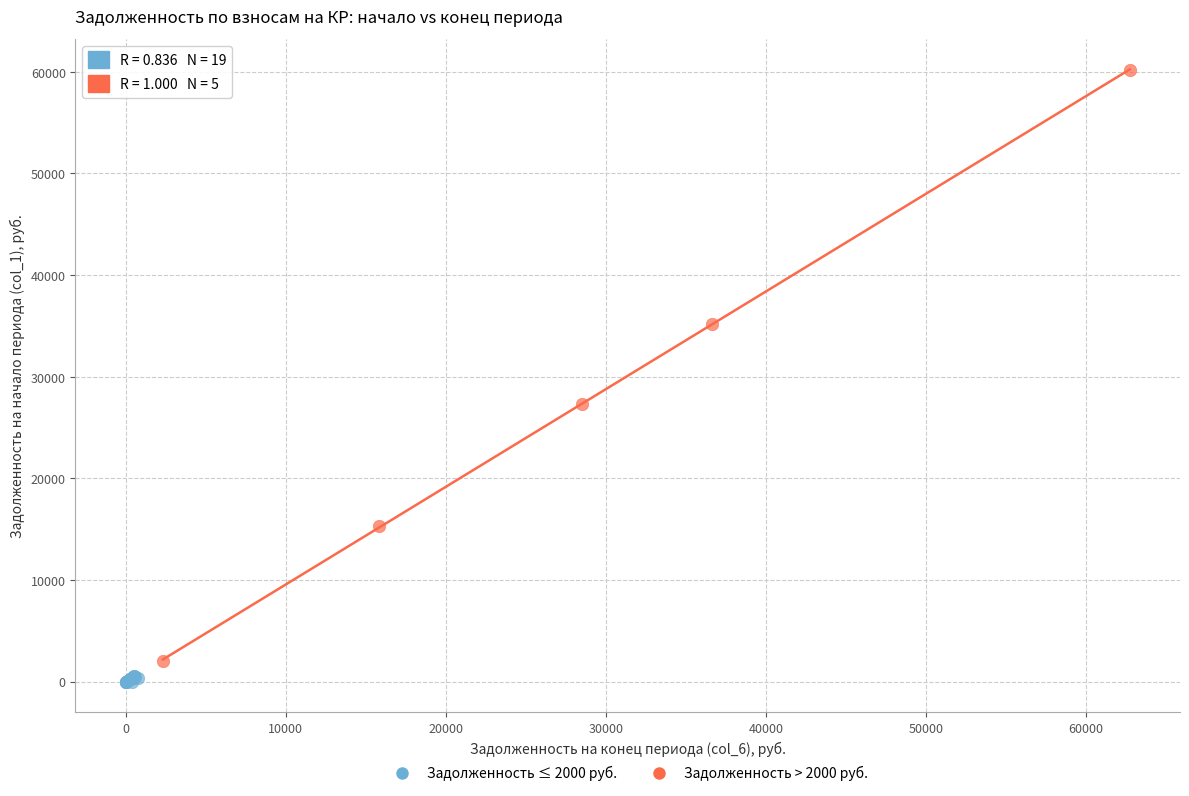

Which series contains the highest Y value?

Задолженность > 2000 руб.